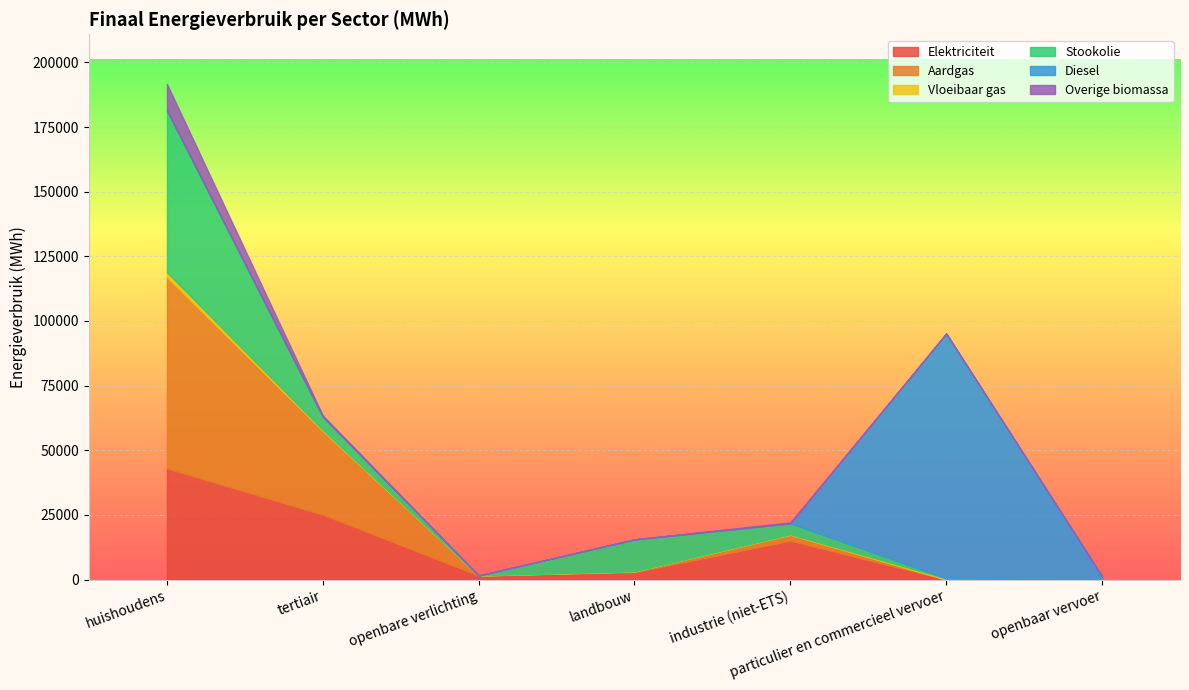

True or false: Overige biomassa and Elektriciteit intersect in this chart.

False